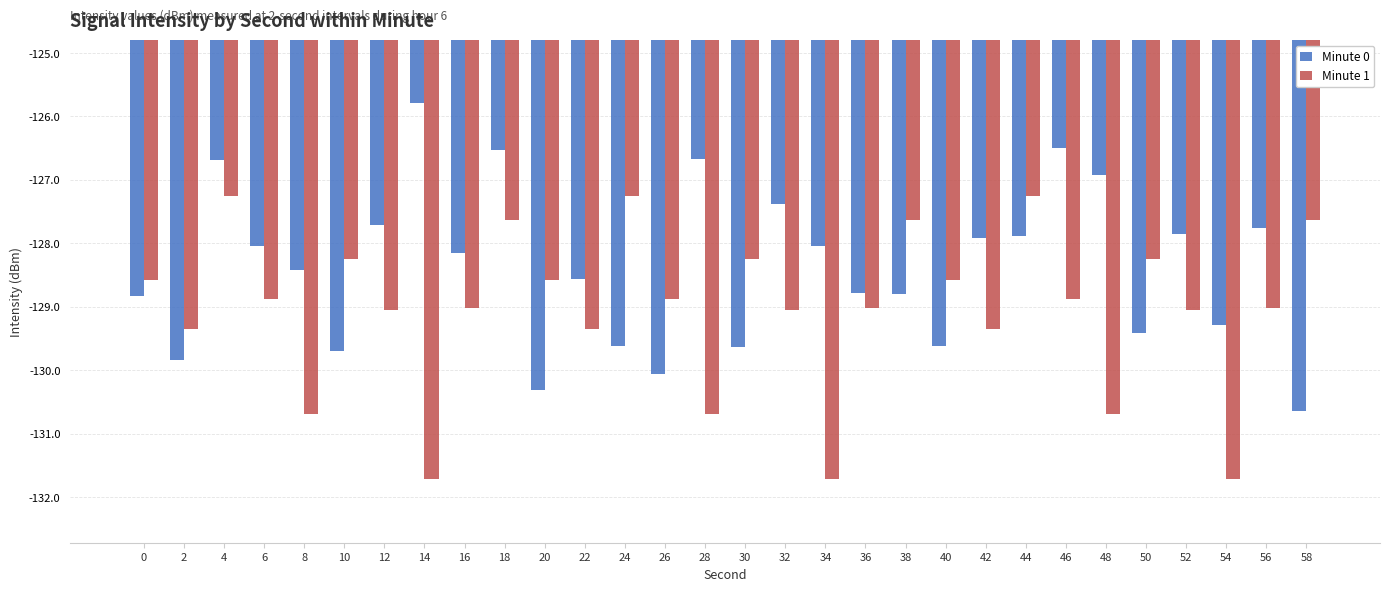

How many groups of bars are there?

30